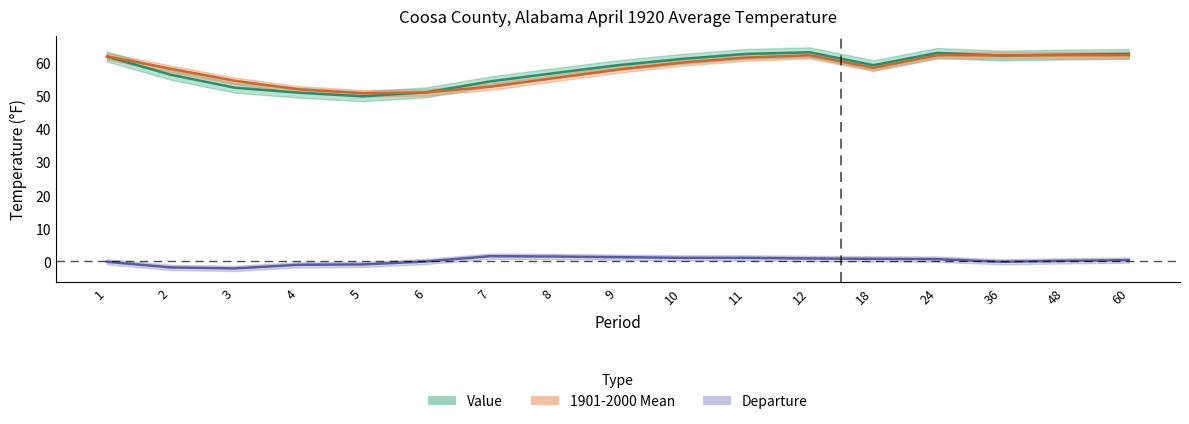

What value does the Value series have at 2?

56.4